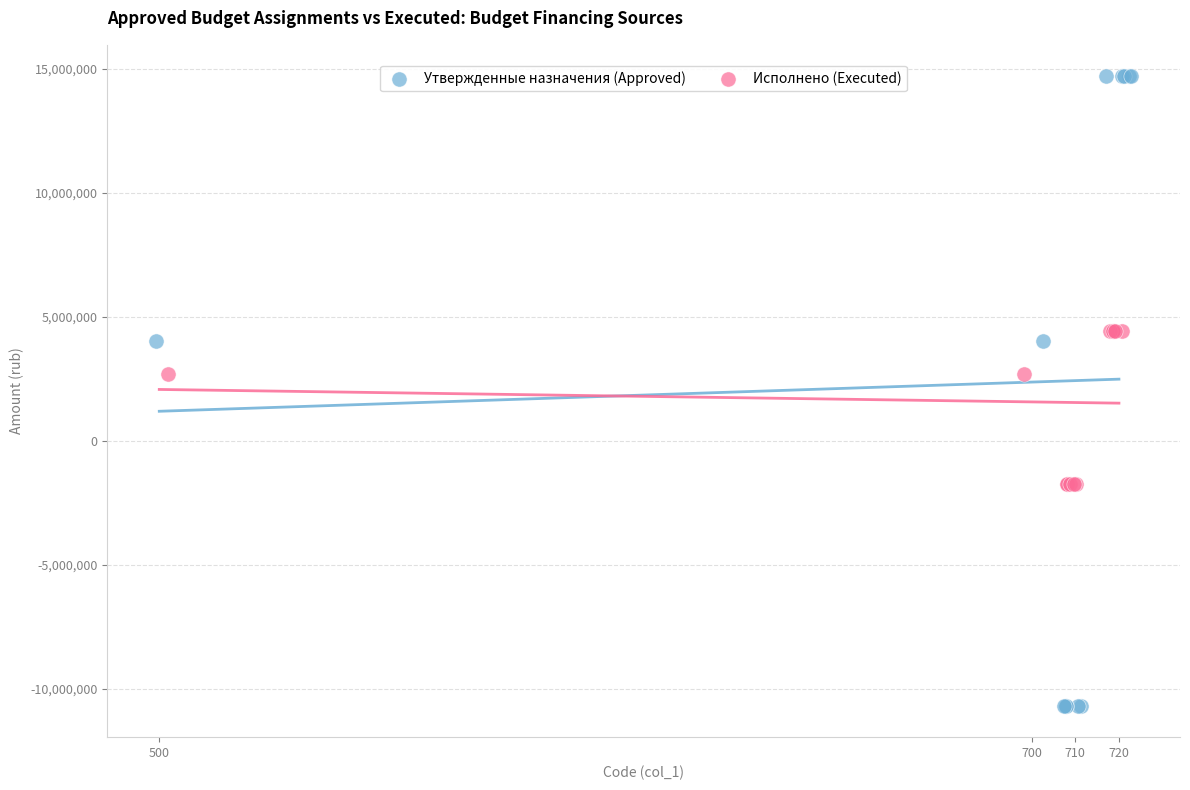

Which series has the largest Y range (max minus min)?

Утвержденные назначения (Approved)